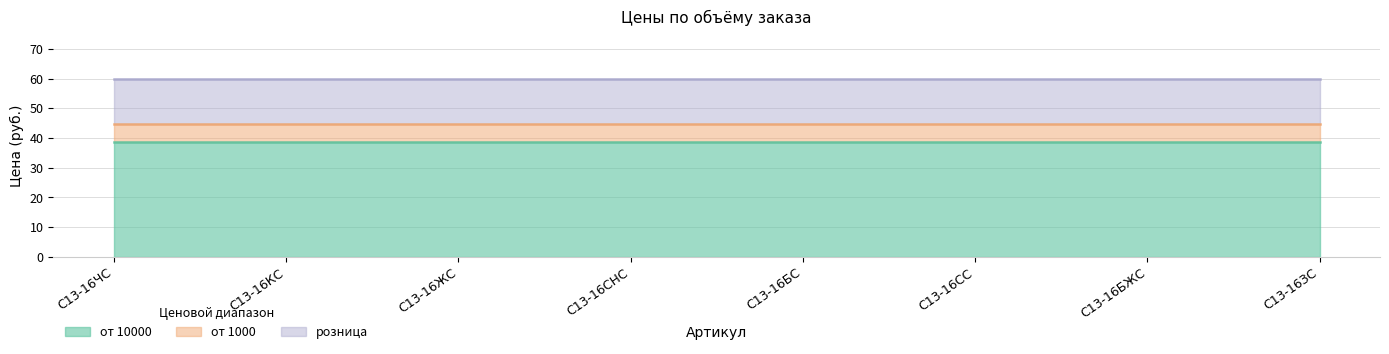

What is the approximate value of розница at С13-16БС?

60.0